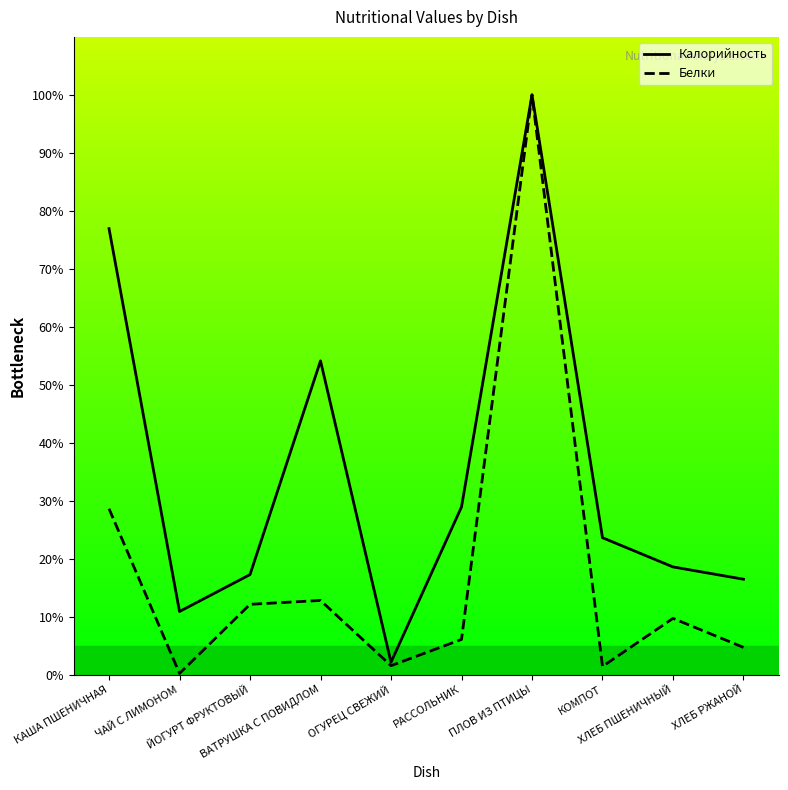

True or false: Калорийность has a value of 100.0 at ПЛОВ ИЗ ПТИЦЫ.

True